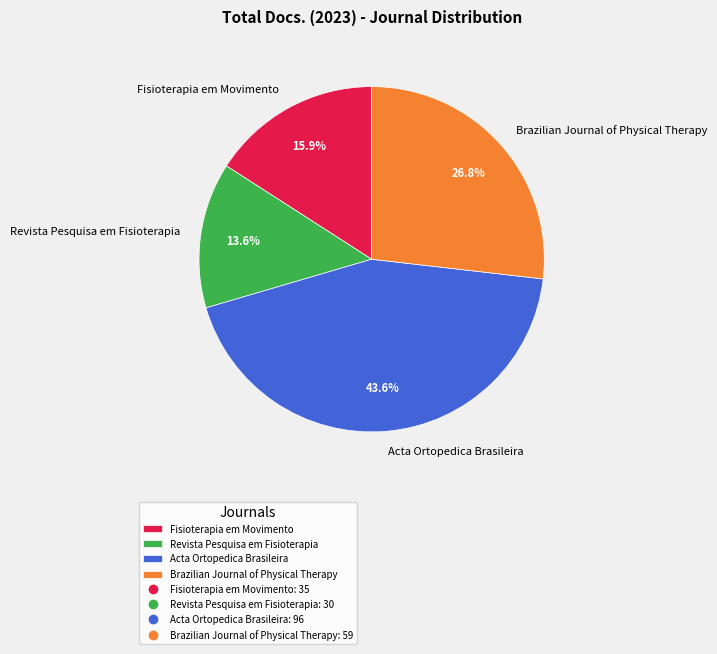

What is the total percentage of Acta Ortopedica Brasileira and Brazilian Journal of Physical Therapy?

70.5%